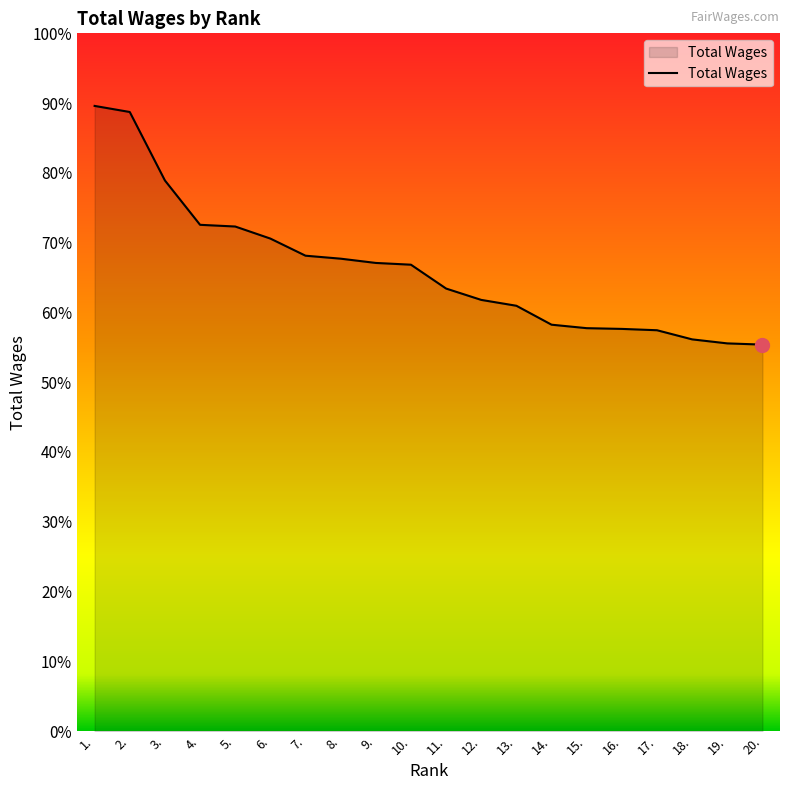

Where does the data first go above 133685?

1.